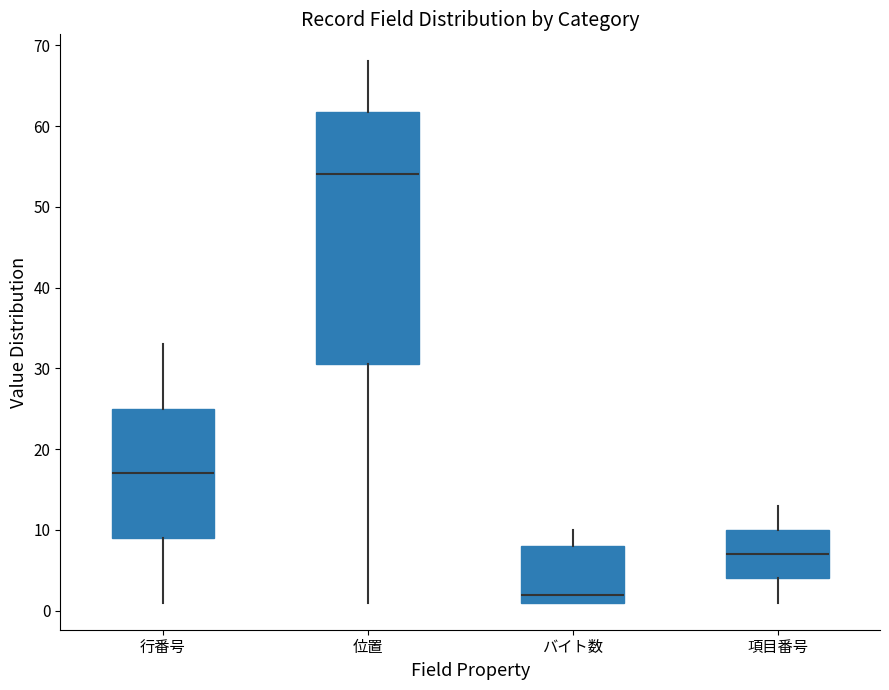

Reading left to right, transcribe this box plot: for each box, give where its median line is, the range the box spans, and where its two whiskers end, as read against the y-axis. The values are not printed on the chart, so give them approximately, as read against the axis.

行番号: median 17, box 9 to 25, whiskers 1 to 33
位置: median 54, box 31 to 62, whiskers 1 to 68
バイト数: median 2, box 1 to 8, whiskers 1 to 10
項目番号: median 7, box 4 to 10, whiskers 1 to 13